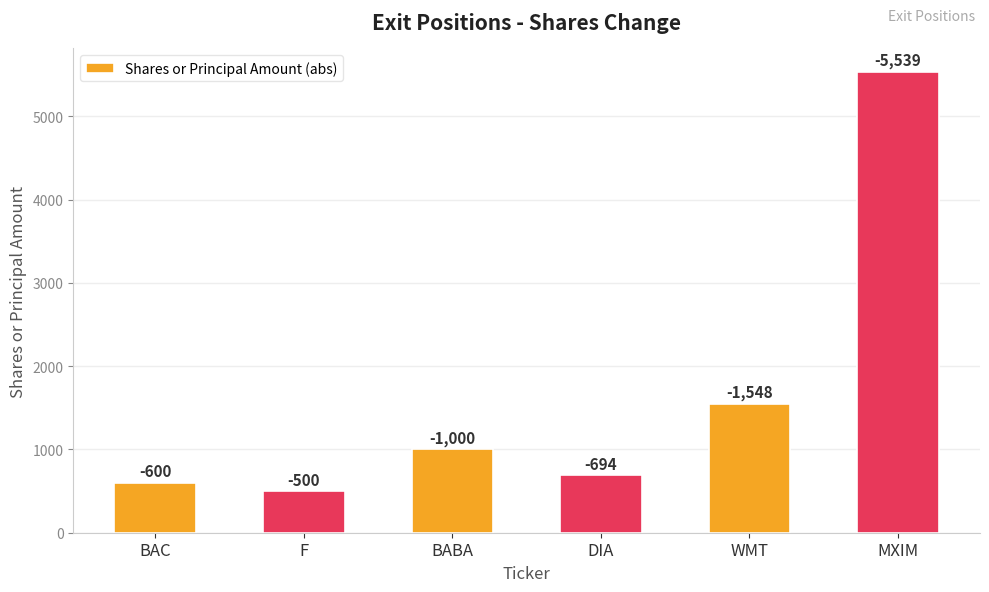

Rank the categories by value from lowest to highest.

F, BAC, DIA, BABA, WMT, MXIM